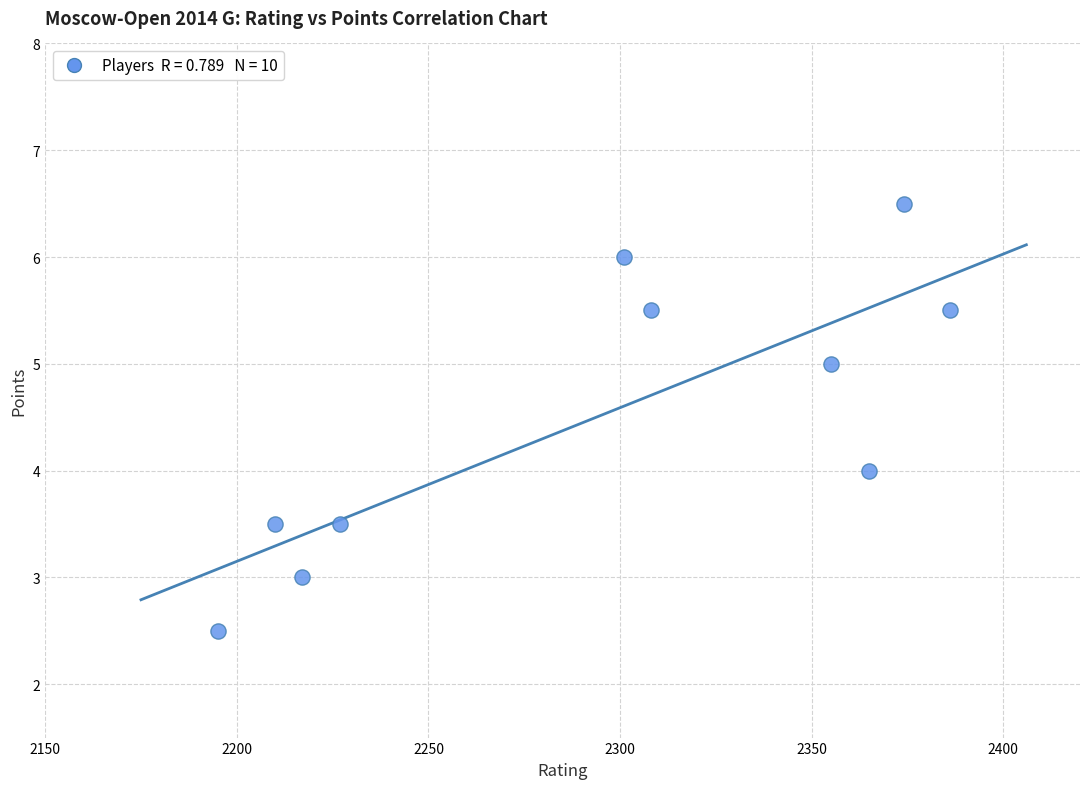

What is the average Y value?

4.5